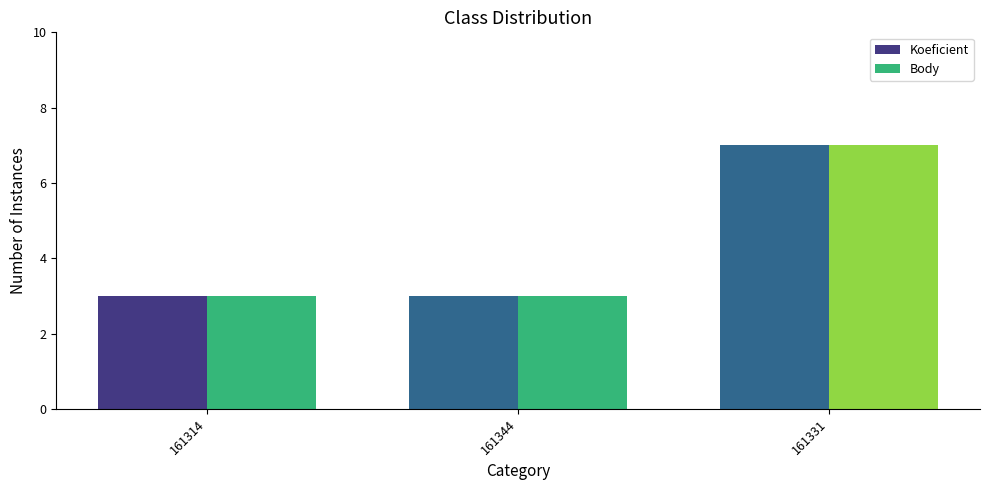

What is the label of the 3rd bar from the left?

161331